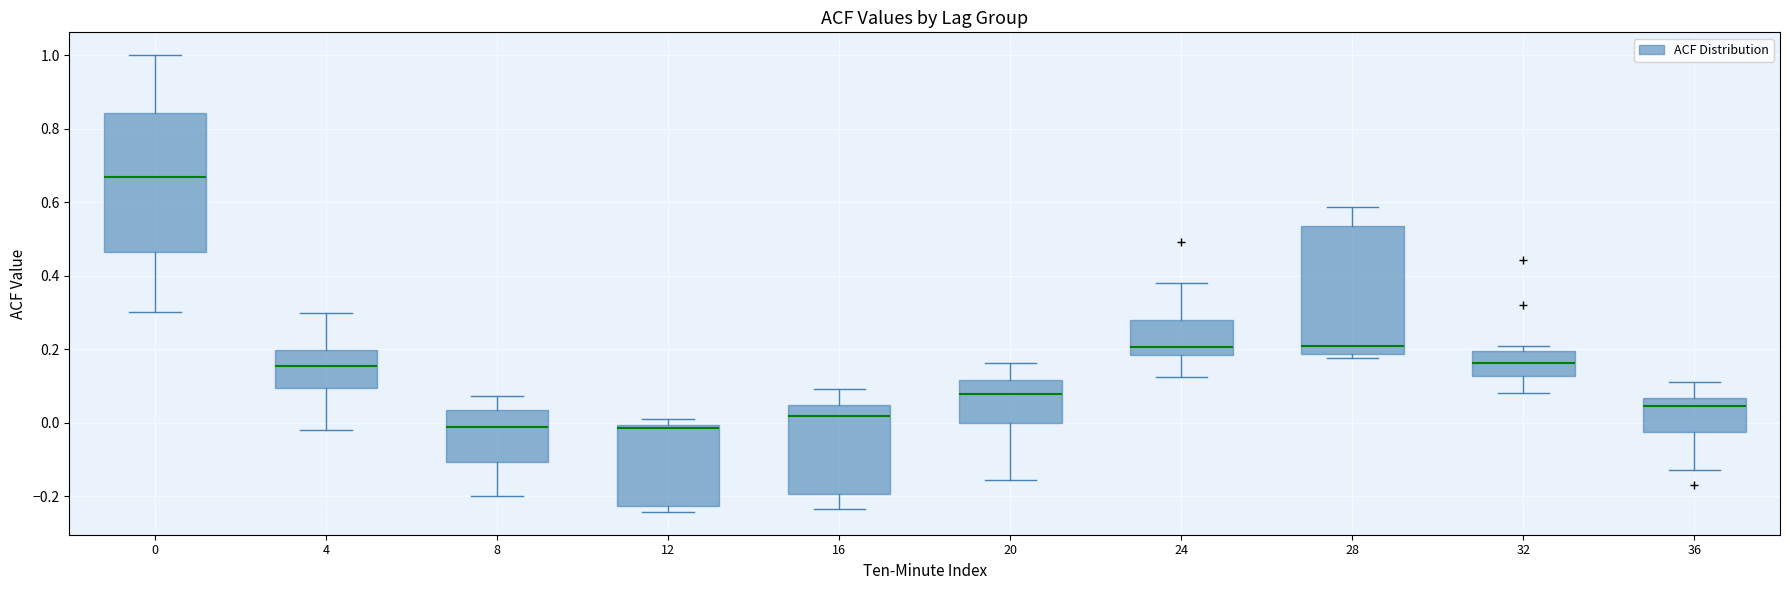

Reading left to right, transcribe this box plot: for each box, give where its median line is, the range the box spans, and where its two whiskers end, as read against the y-axis. The values are not printed on the chart, so give them approximately, as read against the axis.

0: median 0.66, box 0.46 to 0.84, whiskers 0.30 to 1.00
4: median 0.16, box 0.10 to 0.20, whiskers -0.02 to 0.30
8: median -0.02, box -0.10 to 0.04, whiskers -0.20 to 0.08
12: median -0.02, box -0.22 to 0.00, whiskers -0.24 to 0.02
16: median 0.02, box -0.20 to 0.04, whiskers -0.24 to 0.10
20: median 0.08, box 0.00 to 0.12, whiskers -0.16 to 0.16
24: median 0.20, box 0.18 to 0.28, whiskers 0.12 to 0.38
28: median 0.20, box 0.18 to 0.54, whiskers 0.18 (just below the box's lower edge) to 0.58
32: median 0.16, box 0.12 to 0.20, whiskers 0.08 to 0.20 (just above the box's upper edge)
36: median 0.04, box -0.02 to 0.06, whiskers -0.12 to 0.12